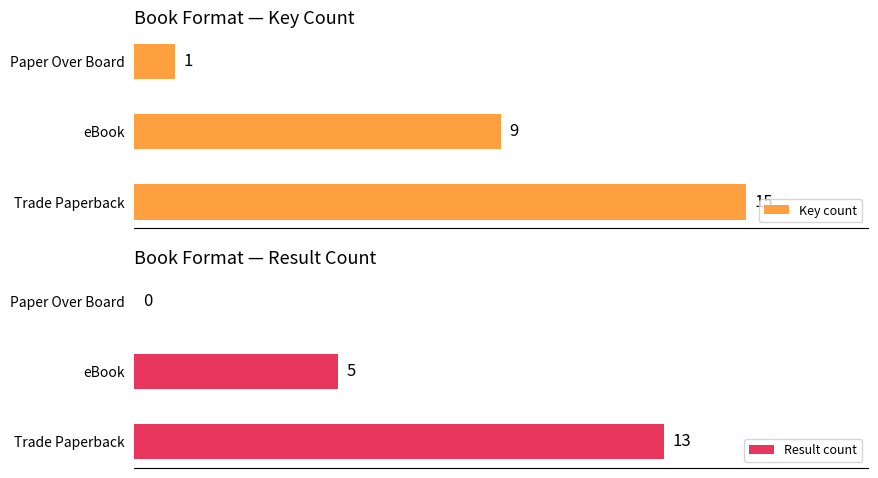

Which series has the largest range (max minus min)?

Key count